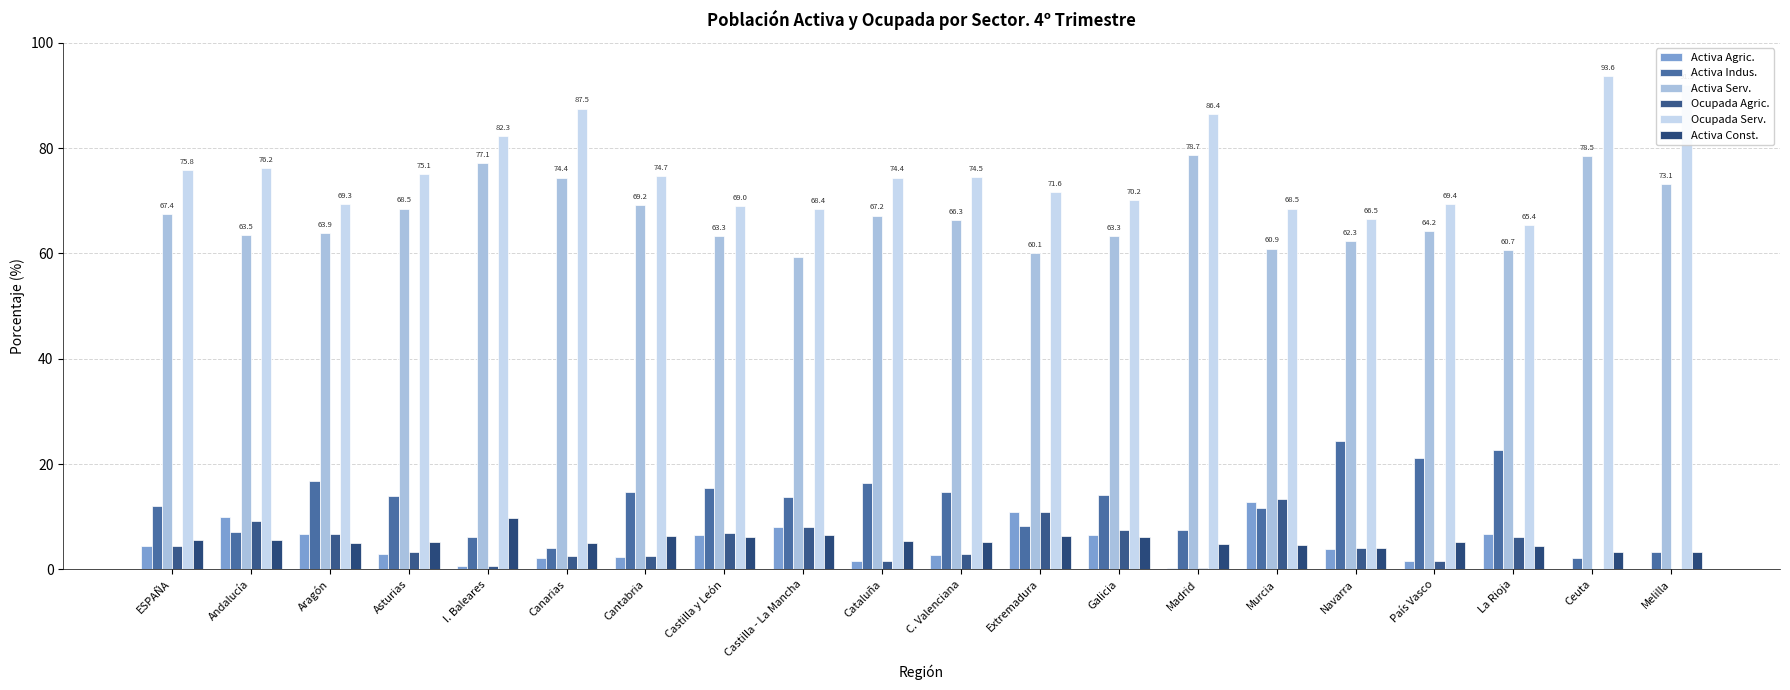

How many groups of bars are there?

20